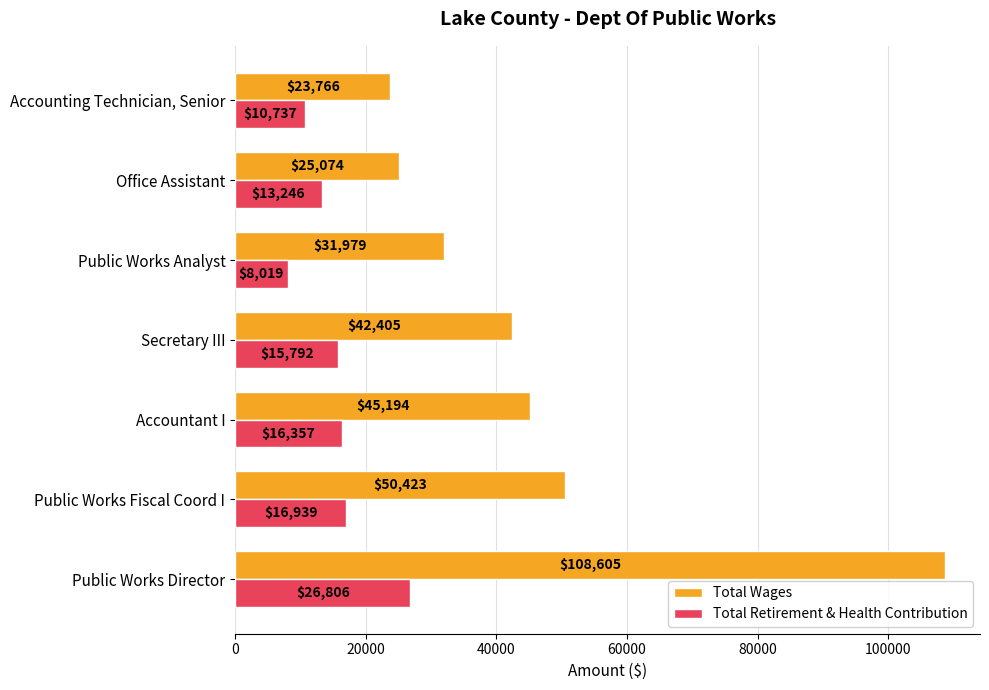

At which category does the chart reach its minimum across all series?

Public Works Analyst